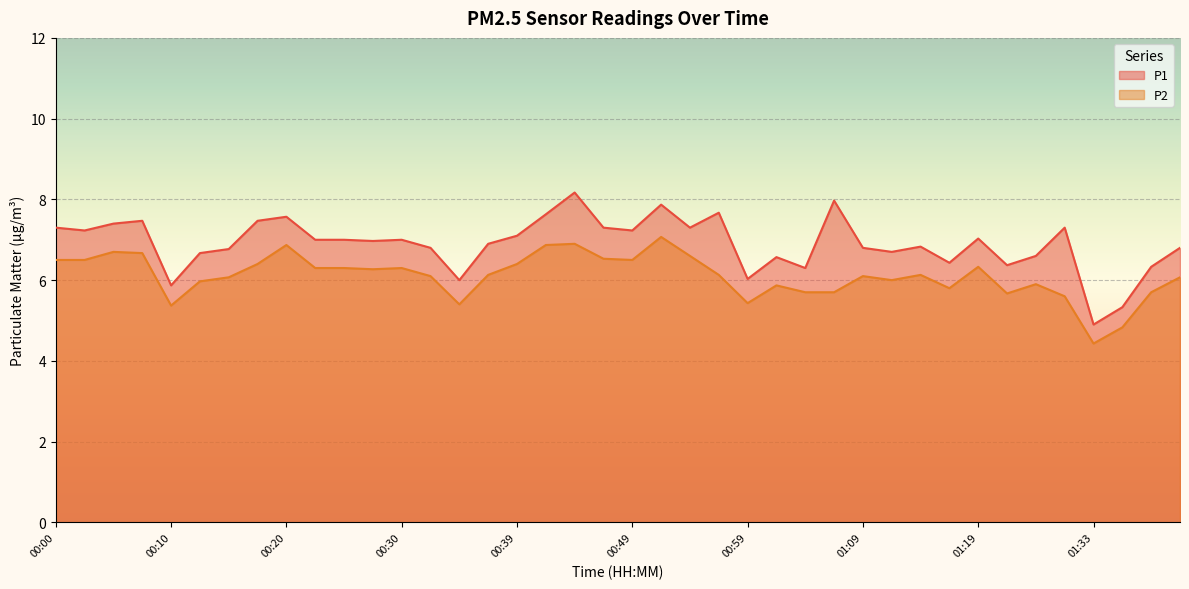

Which has a higher value, 00:32 or 01:22?

00:32